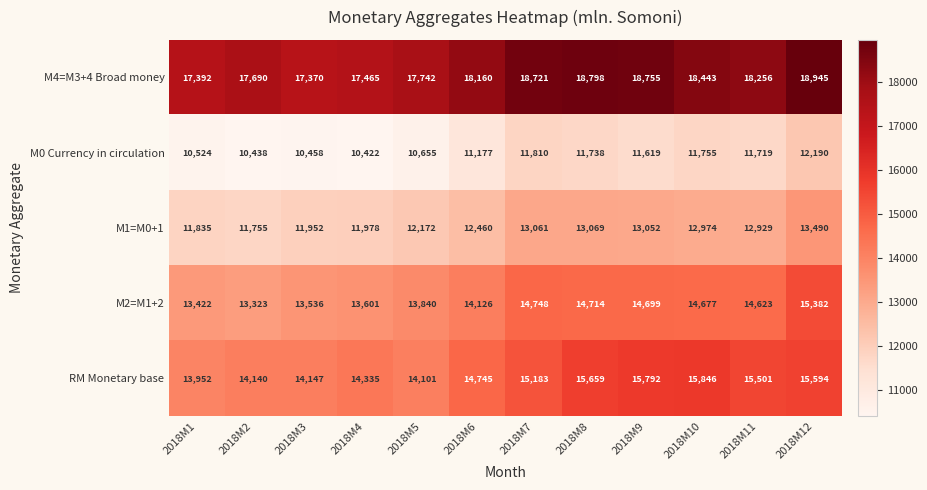

What is the sum of all M0 Currency in circulation values?

134505